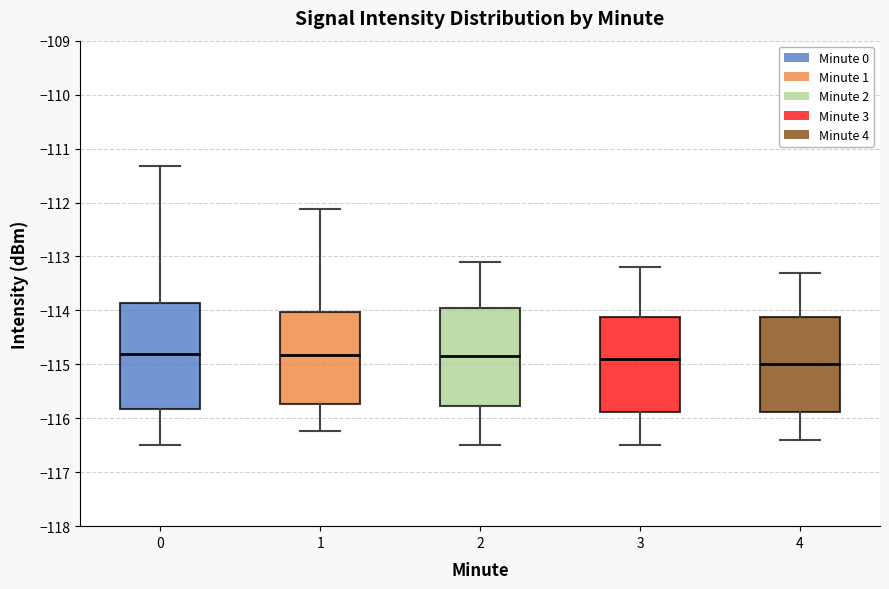

Reading left to right, transcribe this box plot: for each box, give where its median line is, the range the box spans, and where its two whiskers end, as read against the y-axis. The values are not printed on the chart, so give them approximately, as read against the axis.

0: median -114.8, box -115.8 to -113.9, whiskers -116.5 to -111.3
1: median -114.8, box -115.7 to -114.0, whiskers -116.2 to -112.1
2: median -114.8, box -115.8 to -113.9, whiskers -116.5 to -113.1
3: median -114.9, box -115.9 to -114.1, whiskers -116.5 to -113.2
4: median -115.0, box -115.9 to -114.1, whiskers -116.4 to -113.3